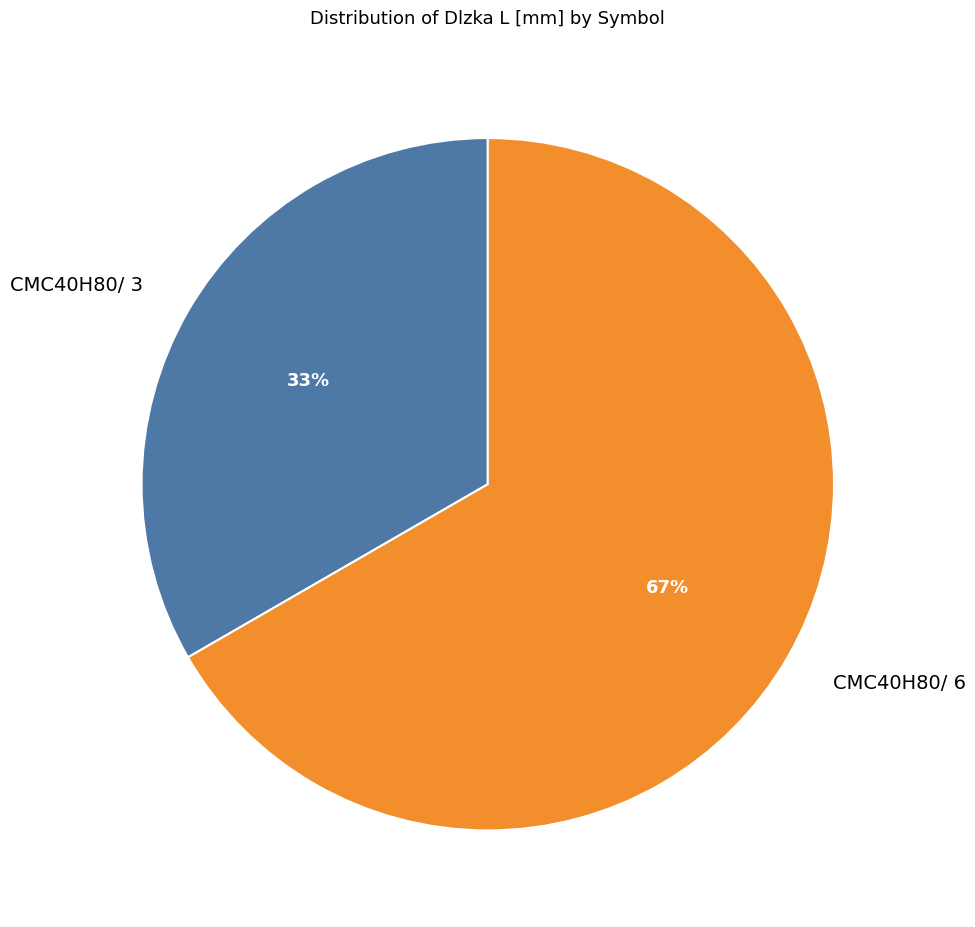

Do CMC40H80/ 3 and CMC40H80/ 6 together represent more than half of the pie?

Yes